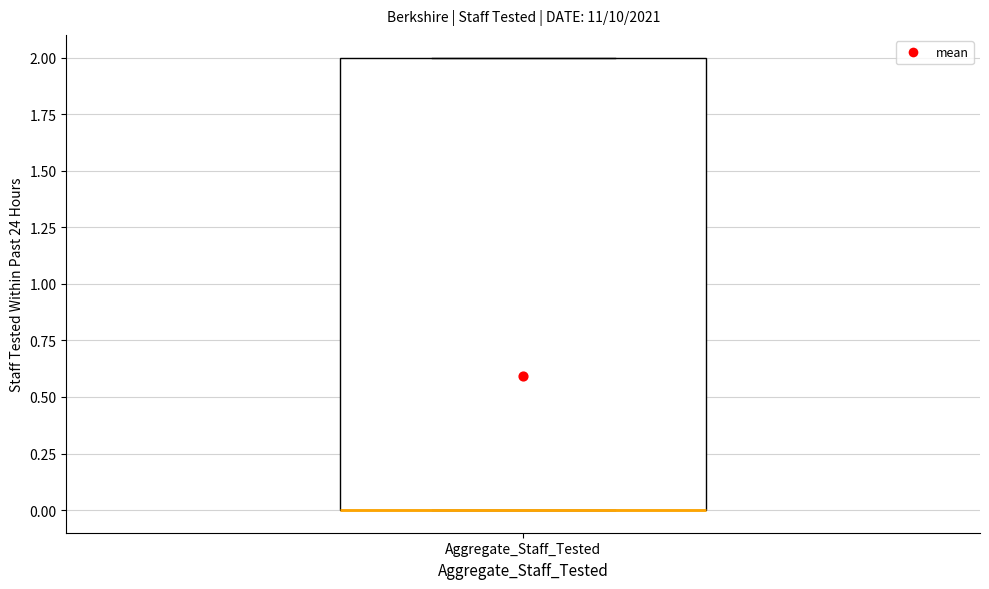

Transcribe this box plot: give where the median line is, the range the box spans, and where the two whiskers end, as read against the y-axis. The values are not printed on the chart, so give them approximately, as read against the axis.

median 0 (drawn on the box's lower edge), box 0 to 2, whiskers 0 to 2